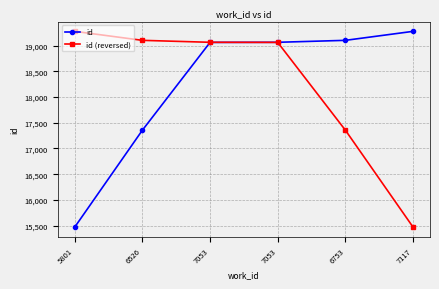

The value of id at 6526 is 4912. True or false?

False